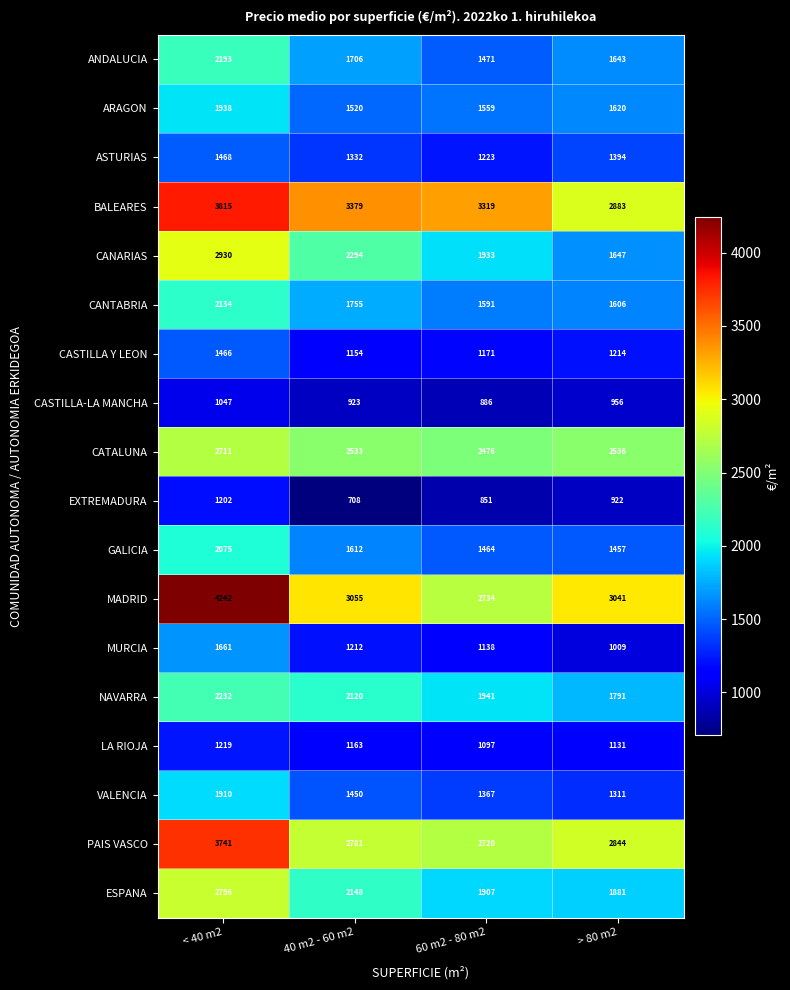

The value of BALEARES at 60 m2 - 80 m2 is 5466. True or false?

False